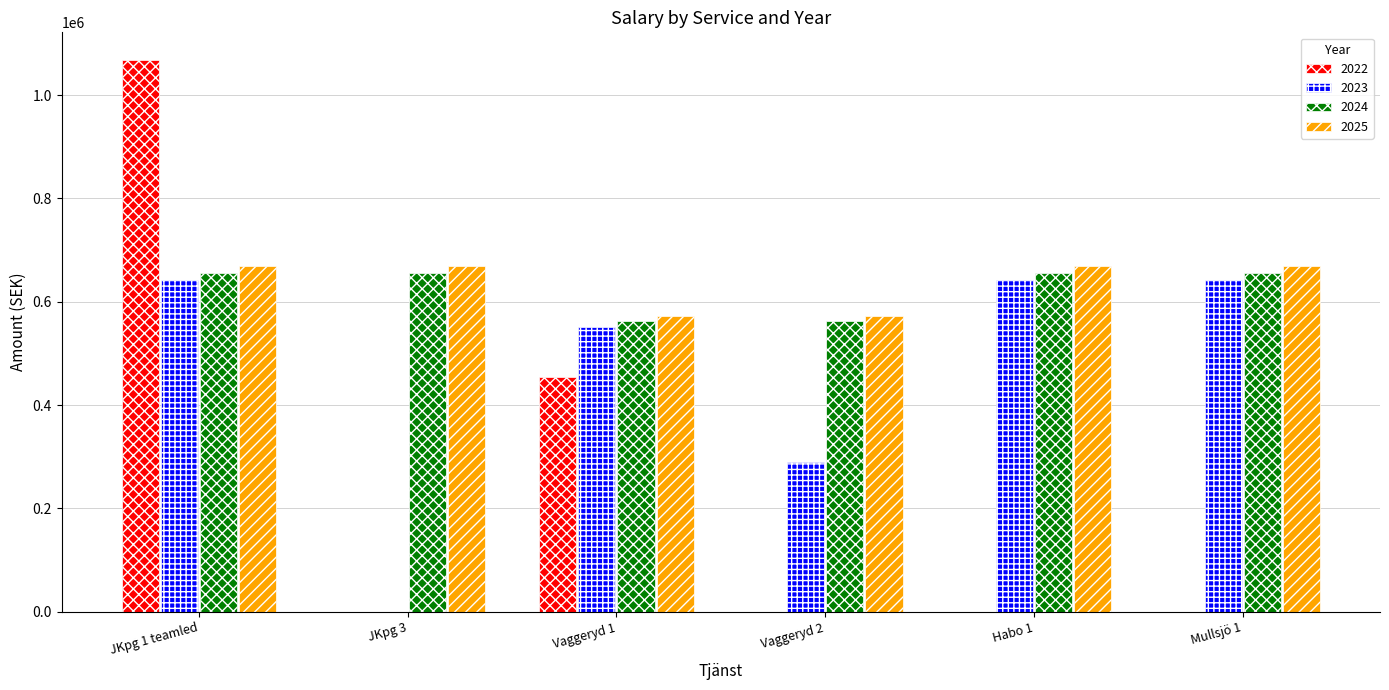

What is the sum of all 2022 values?

1522000.0